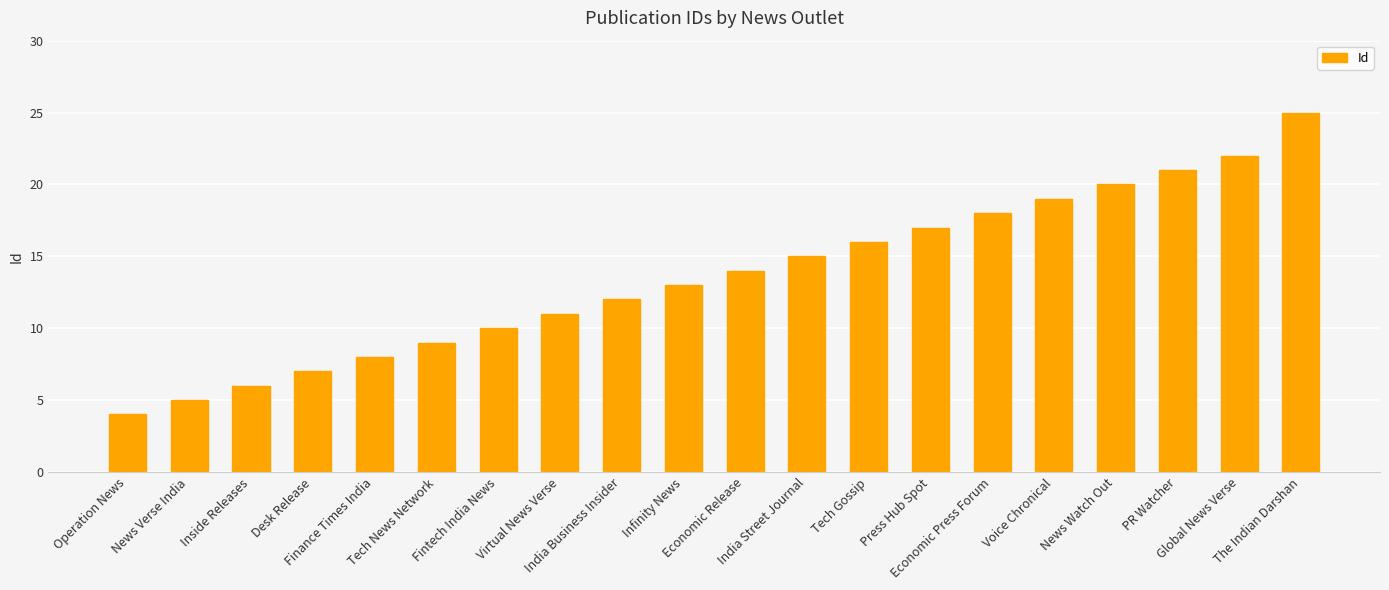

Are the bars grouped side by side (vs. stacked)?

No